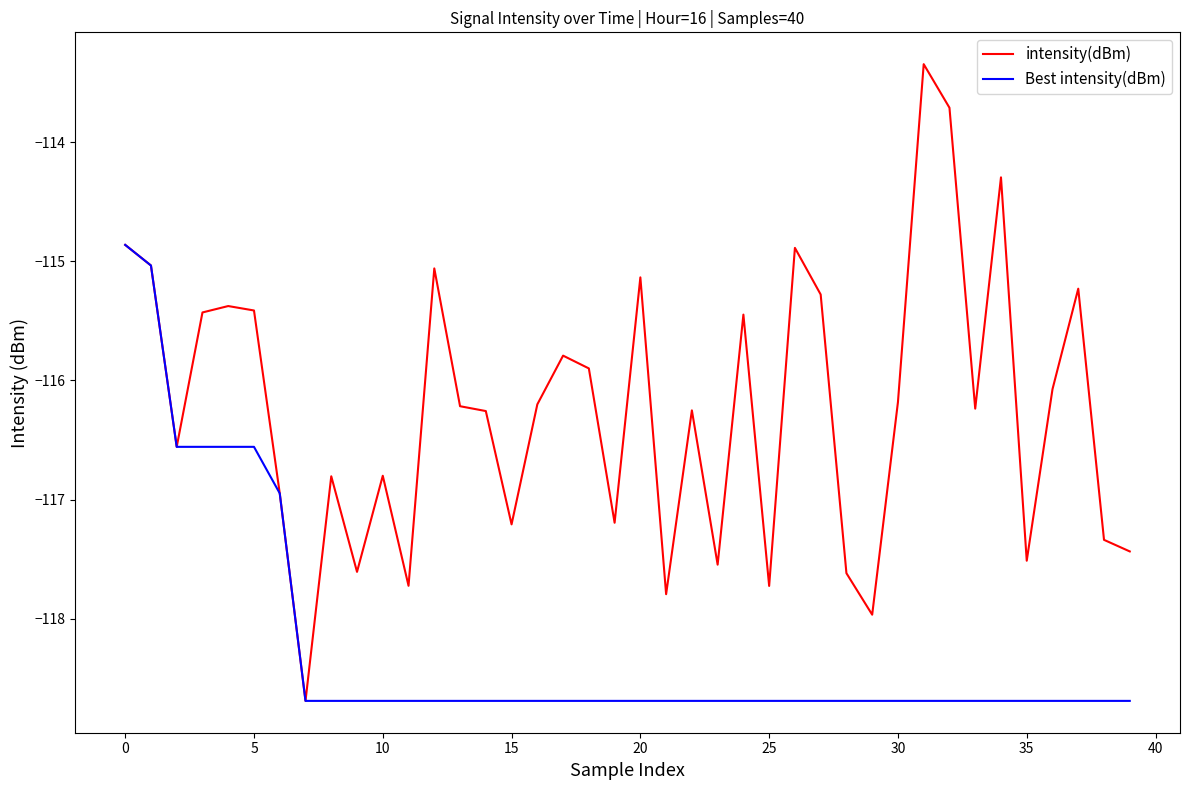

List the series in order of their peak value, highest first.

intensity(dBm), Best intensity(dBm)